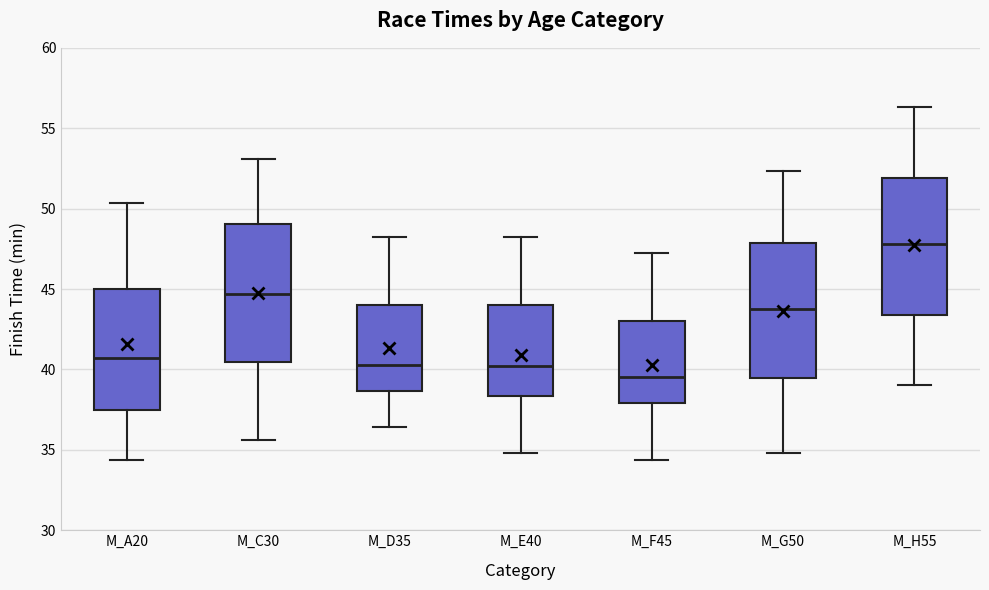

Where does the upper whisker of the box for M_F45 end on the y-axis? The values are not printed on the chart, so give them approximately, as read against the axis.

47.0